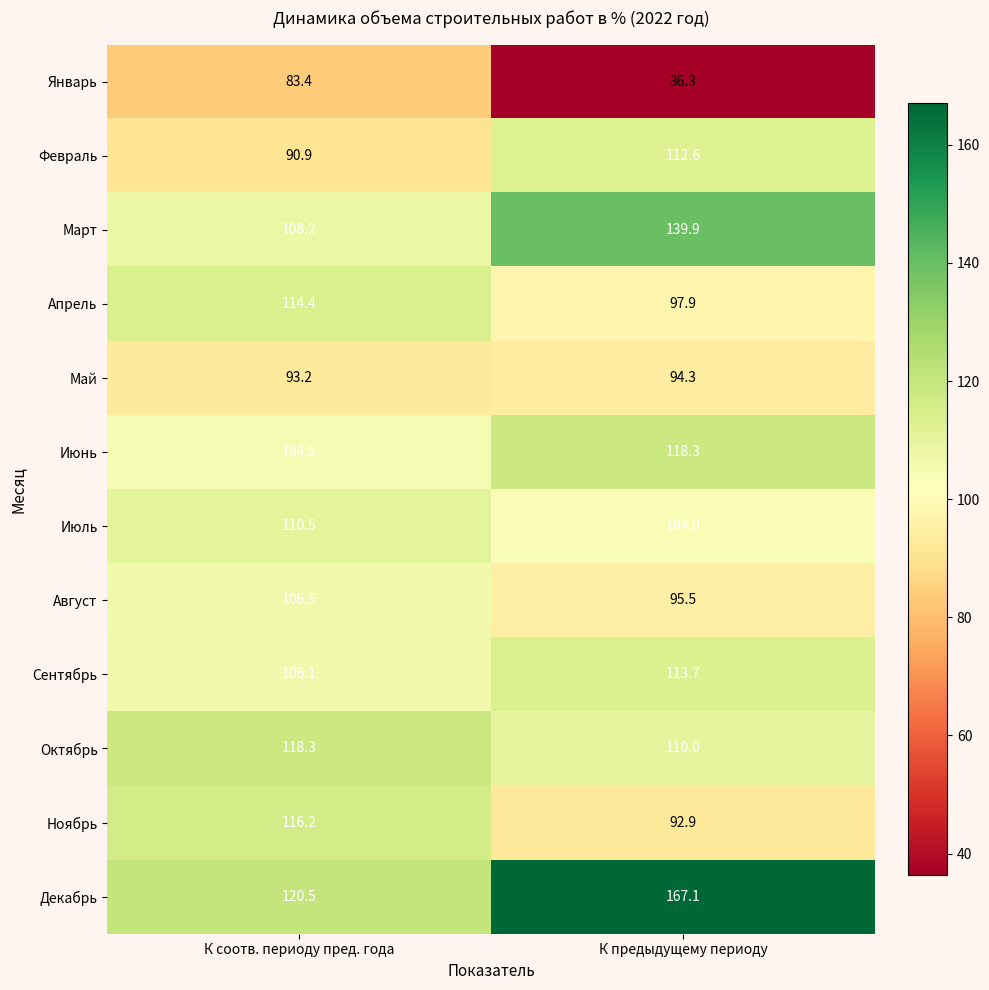

What is the sum of all Август values?

202.0